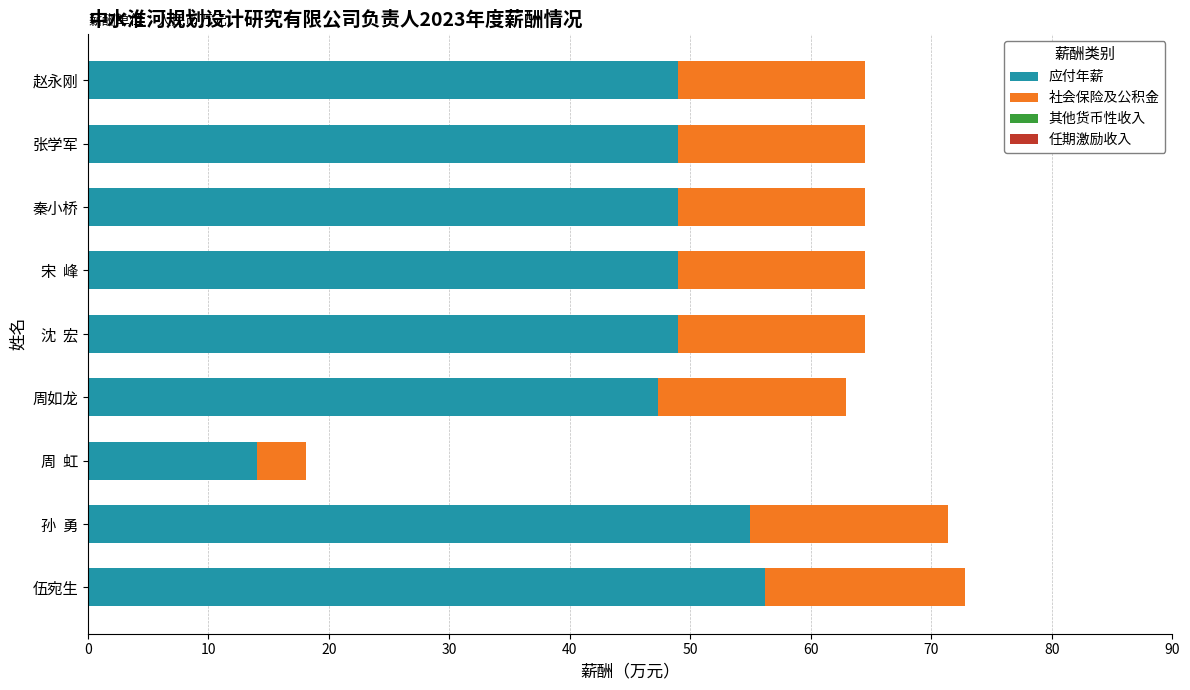

How many data points in 应付年薪 are less than 48?

2